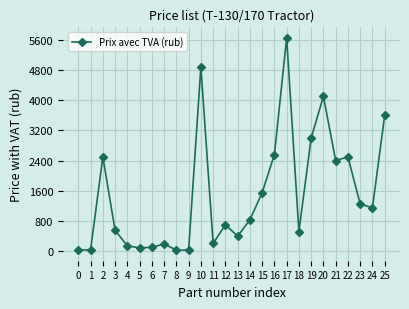

Count the number of data series in this chart.

1